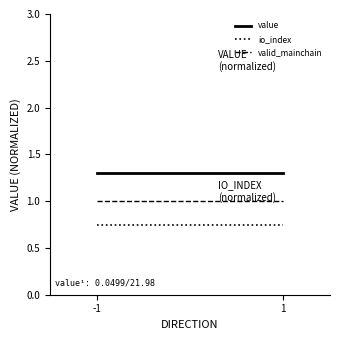

What are all the series names shown in the legend?

value, io_index, valid_mainchain